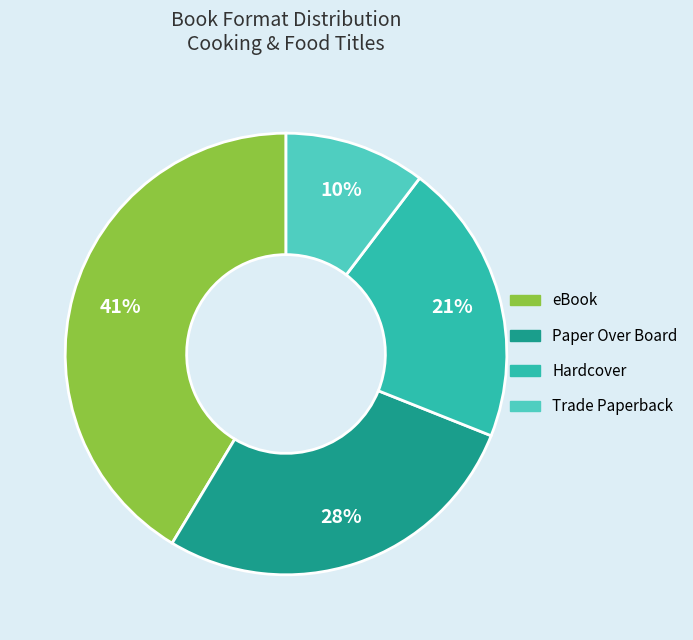

Does any single category account for the majority?

No